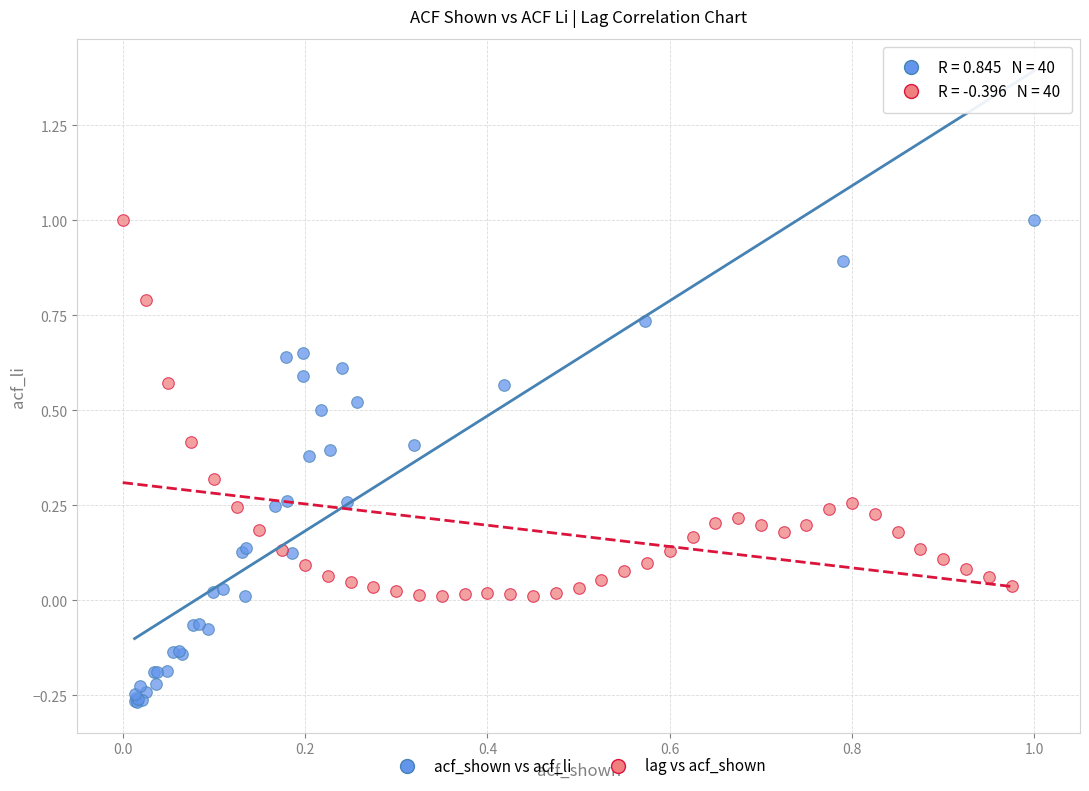

Which series contains the lowest Y value?

acf_shown vs acf_li